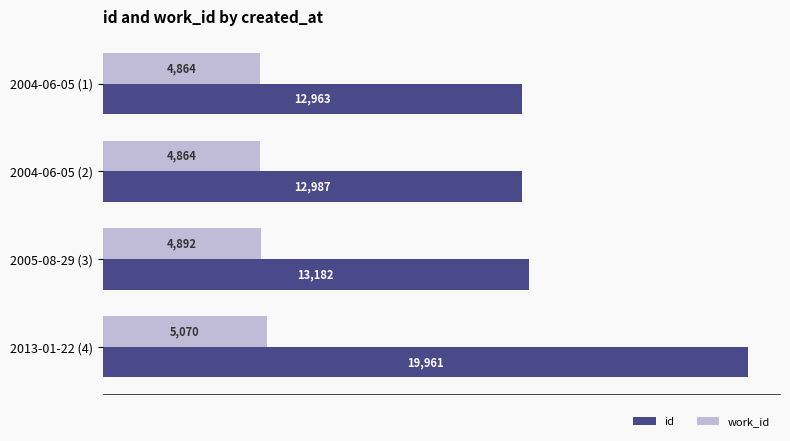

What is the sum of all id values?

59093